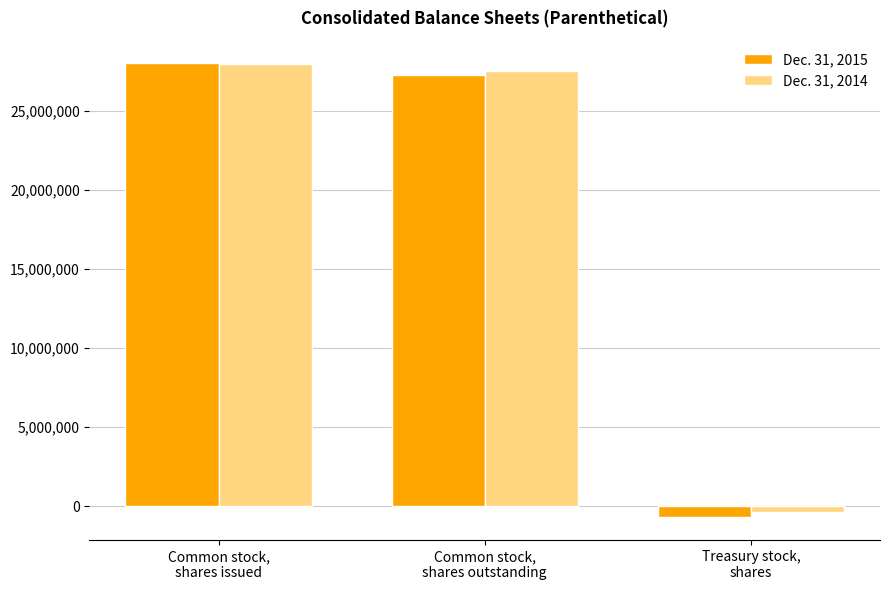

Which series changed the most between Common stock,
shares issued and Common stock,
shares outstanding?

Dec. 31, 2015